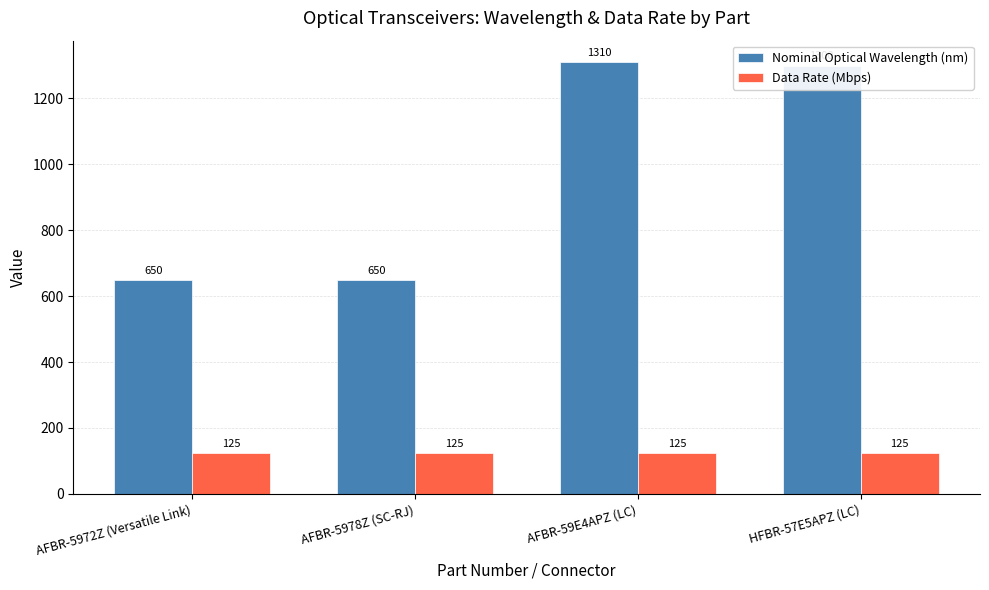

What is the value of the Nominal Optical Wavelength (nm) bar at the 3rd from the left?

1310